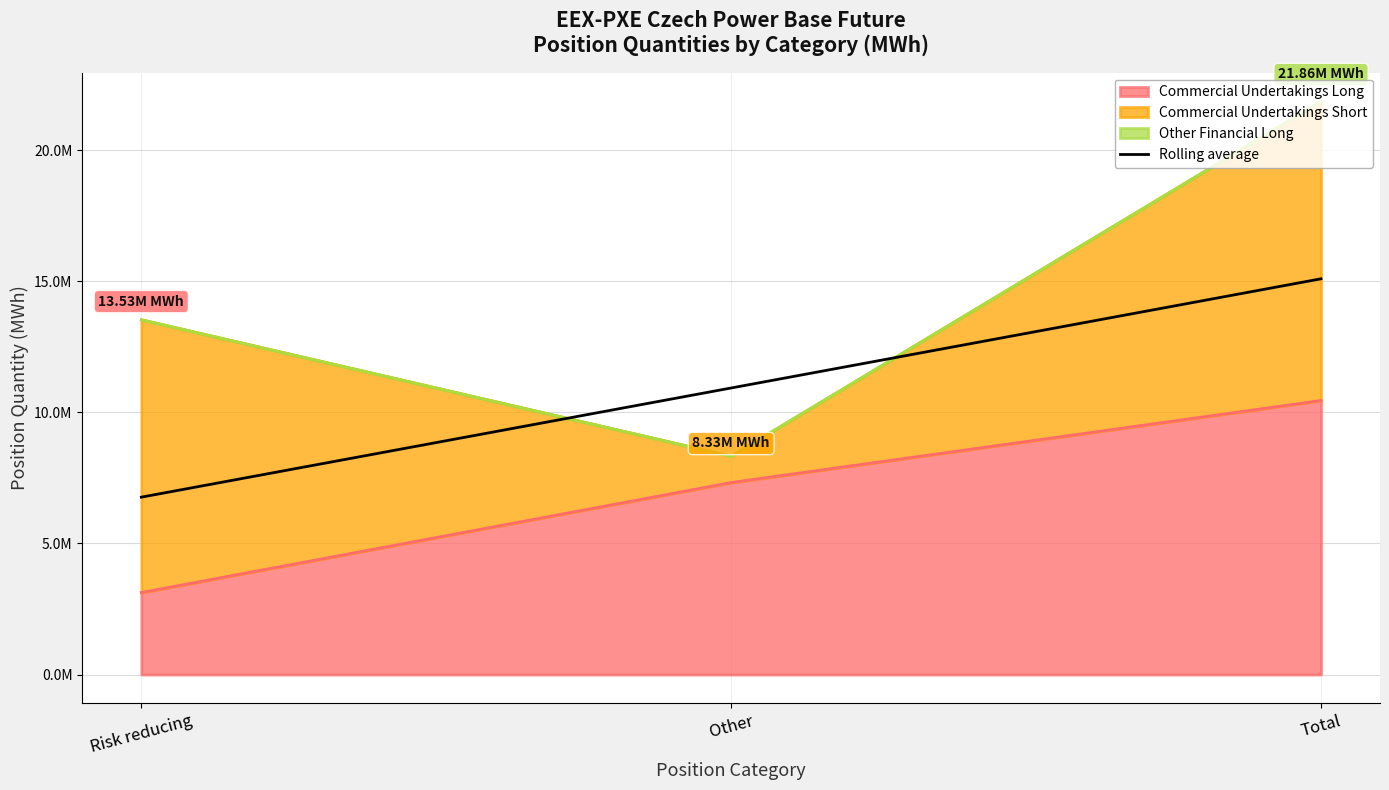

At which label does the data first exceed 10929689?

Total